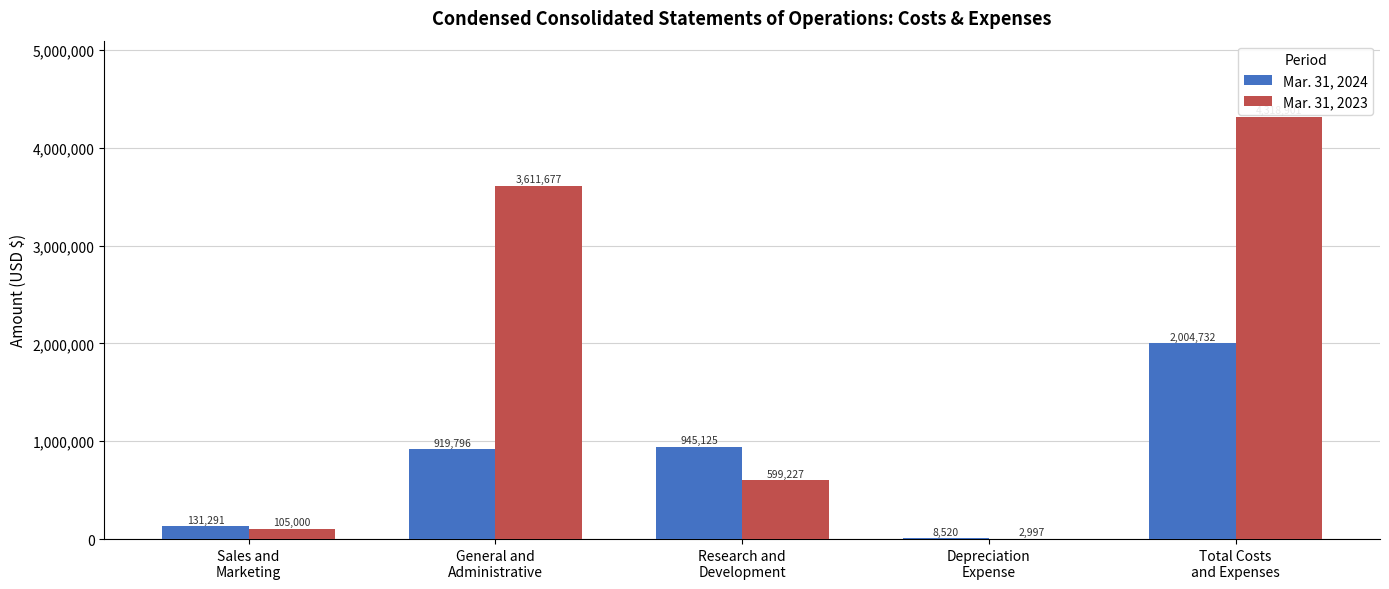

Reading right to left, extract all data points from this chart.

Mar. 31, 2024: Total Costs
and Expenses=2004732	Depreciation
Expense=8520	Research and
Development=945125	General and
Administrative=919796	Sales and
Marketing=131291
Mar. 31, 2023: Total Costs
and Expenses=4318901	Depreciation
Expense=2997	Research and
Development=599227	General and
Administrative=3611677	Sales and
Marketing=105000